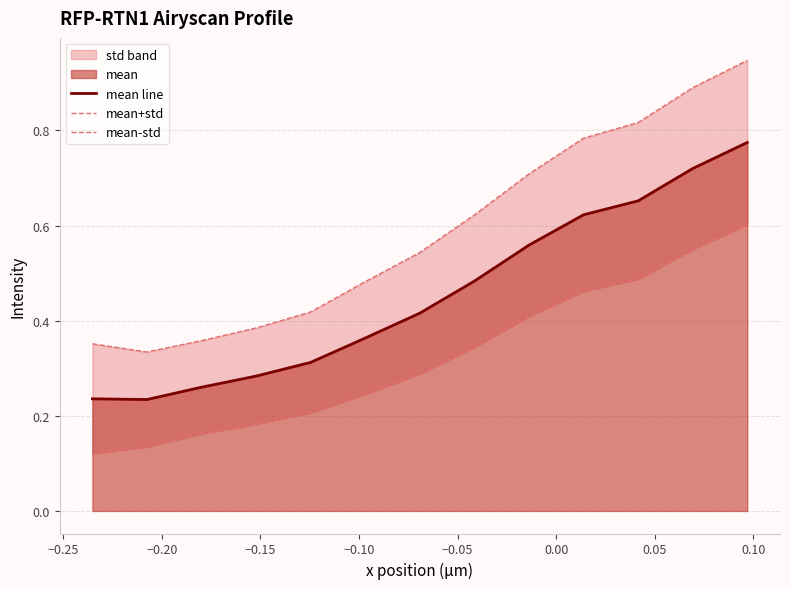

How many interior local valleys does the mean line series have?

1